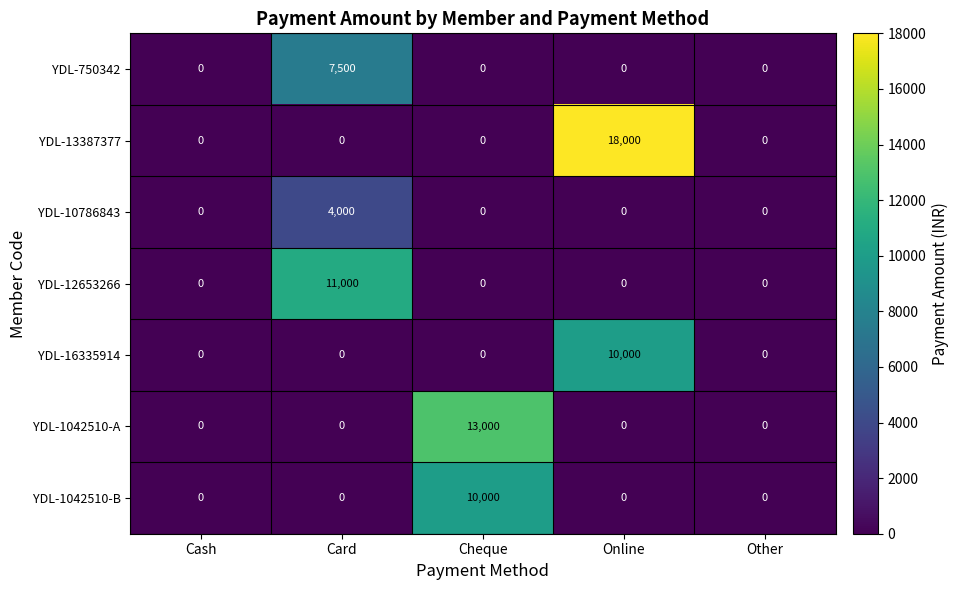

What is the sum of the YDL-1042510-B values at Cheque and Online?

10000